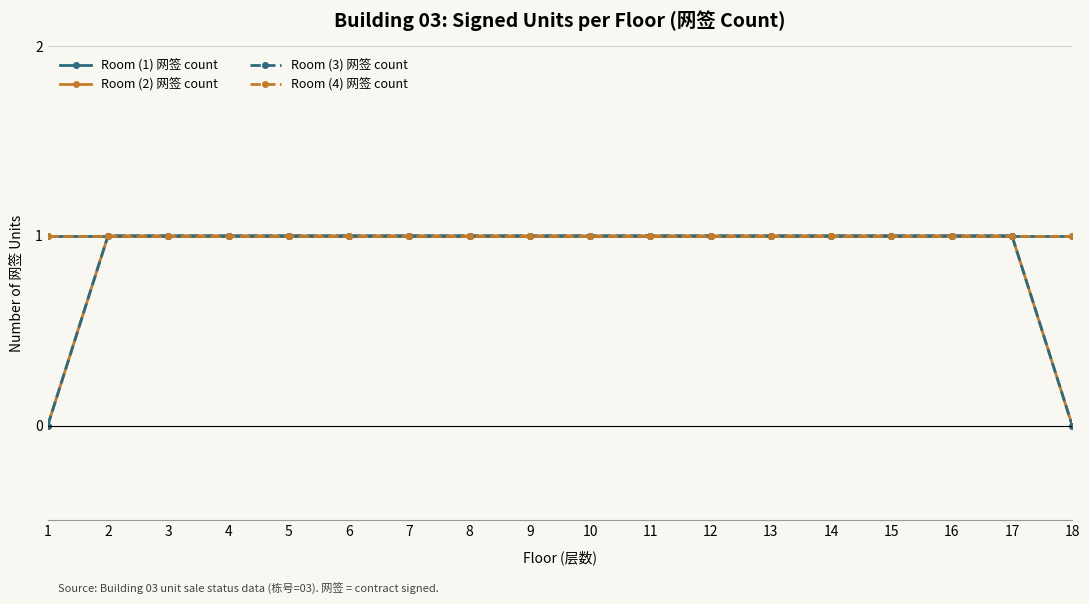

List the labels in order of Room (4) 网签 count value, smallest first.

1, 2, 3, 4, 5, 6, 7, 8, 9, 10, 11, 12, 13, 14, 15, 16, 17, 18